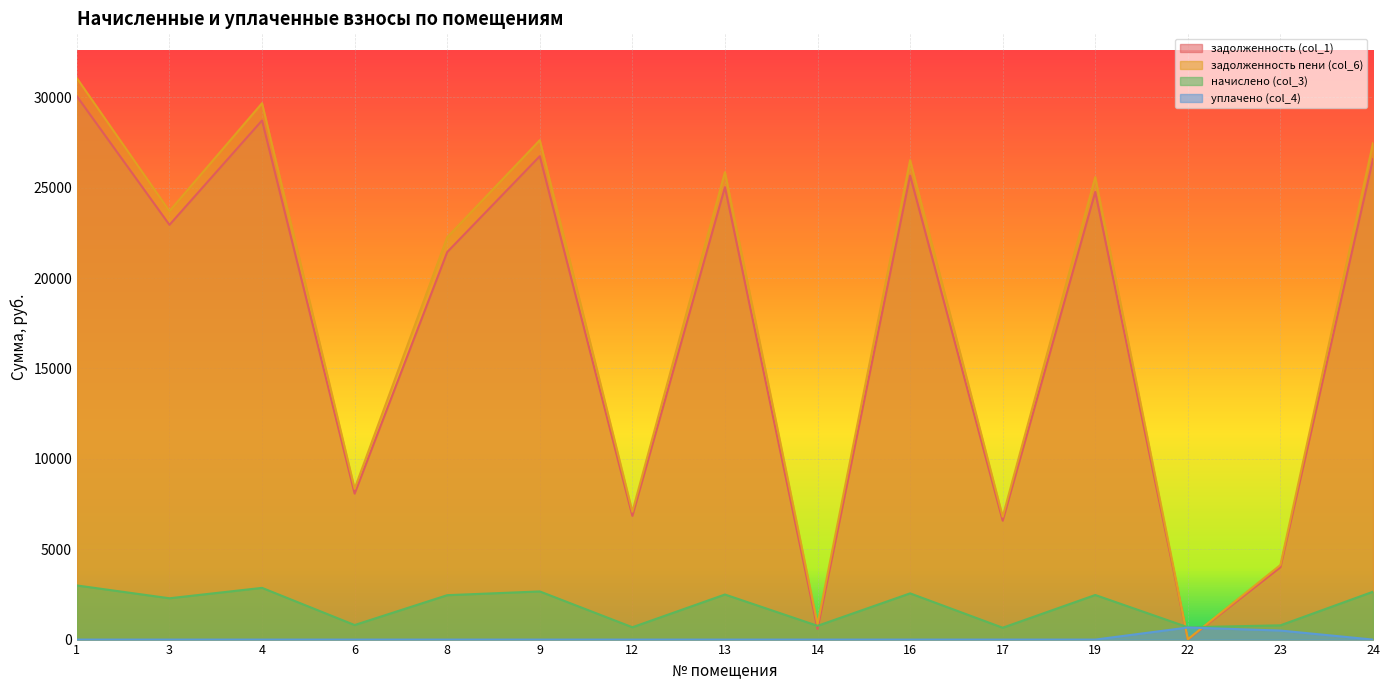

In начислено (col_3), how many points are lower than both neighbors (excluding endpoints)?

6